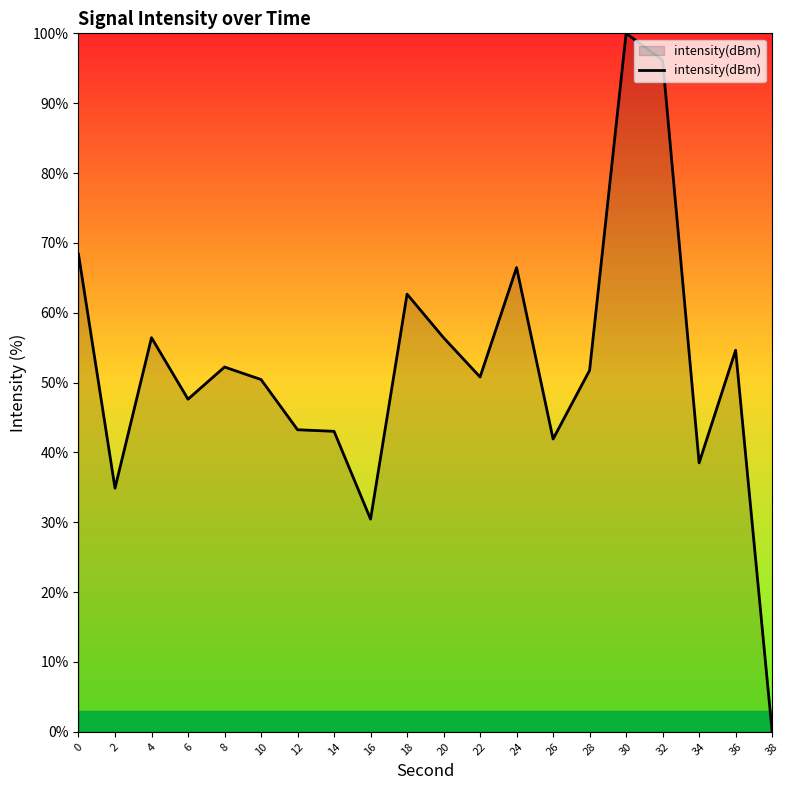

Read the value at 18.

62.7